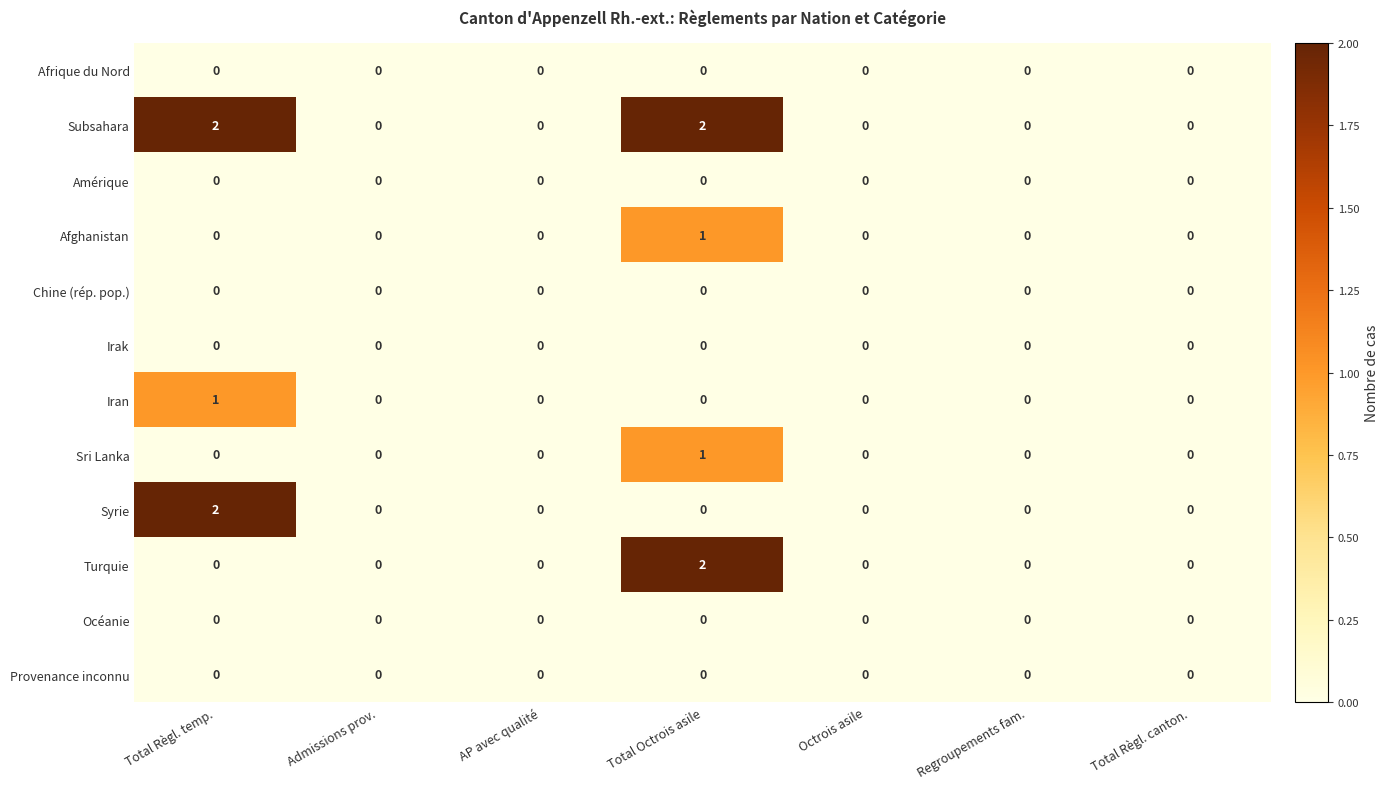

The value of Sri Lanka at Total Règl. canton. is 0. True or false?

True